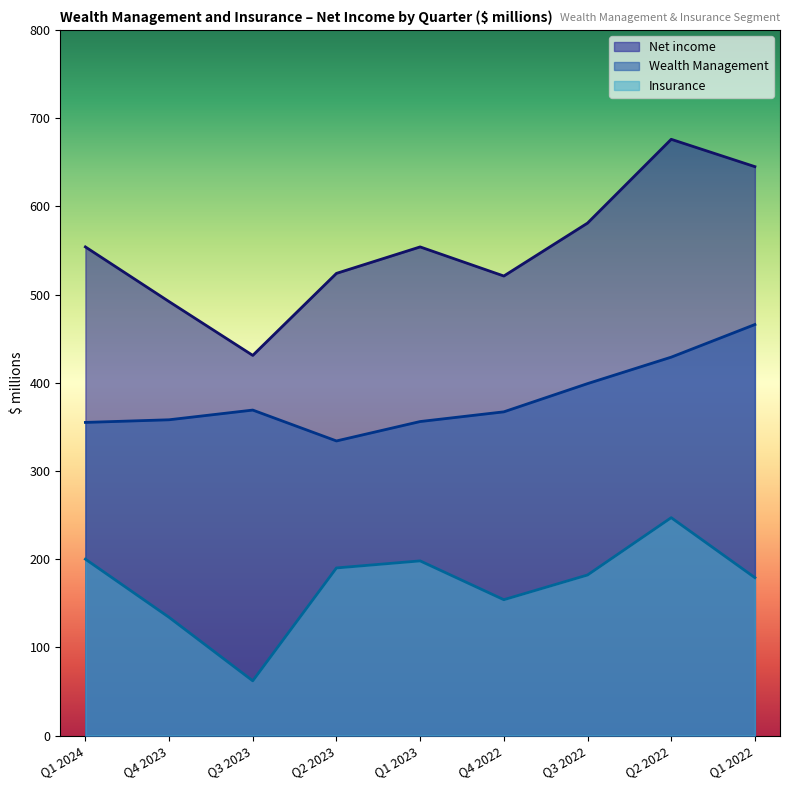

What is the difference between the maximum and second lowest values in the Wealth Management series?

111